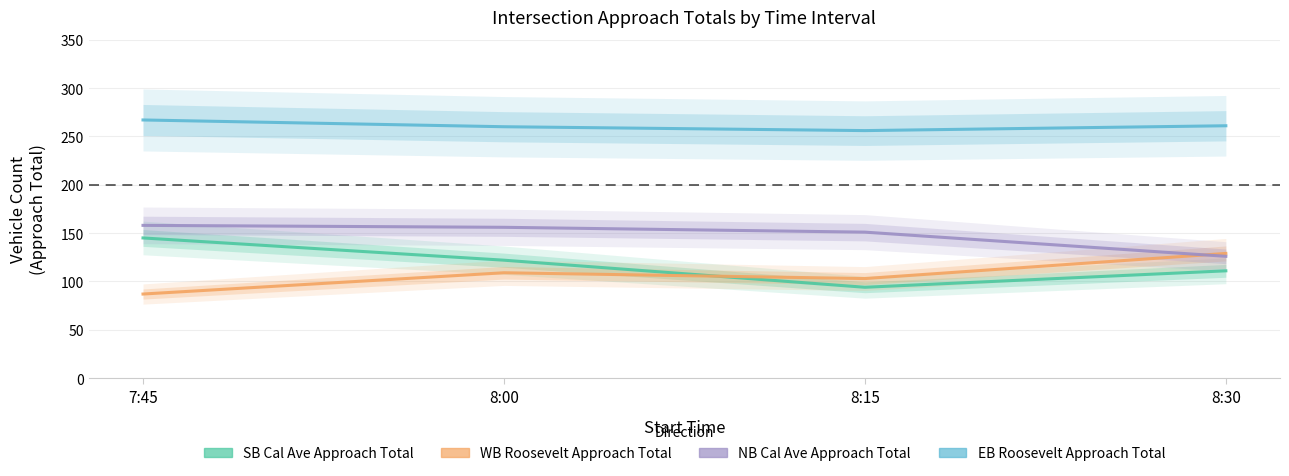

What are all the series names shown in the legend?

SB Cal Ave Approach Total, WB Roosevelt Approach Total, NB Cal Ave Approach Total, EB Roosevelt Approach Total